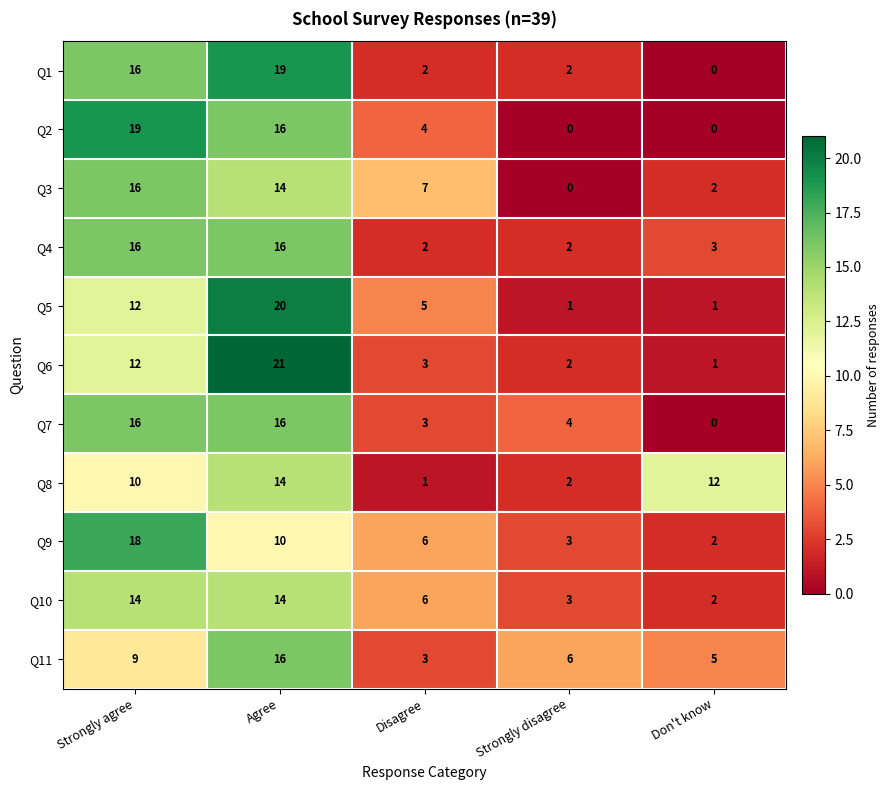

Where is Q5 nearest to the value 10?

Strongly agree